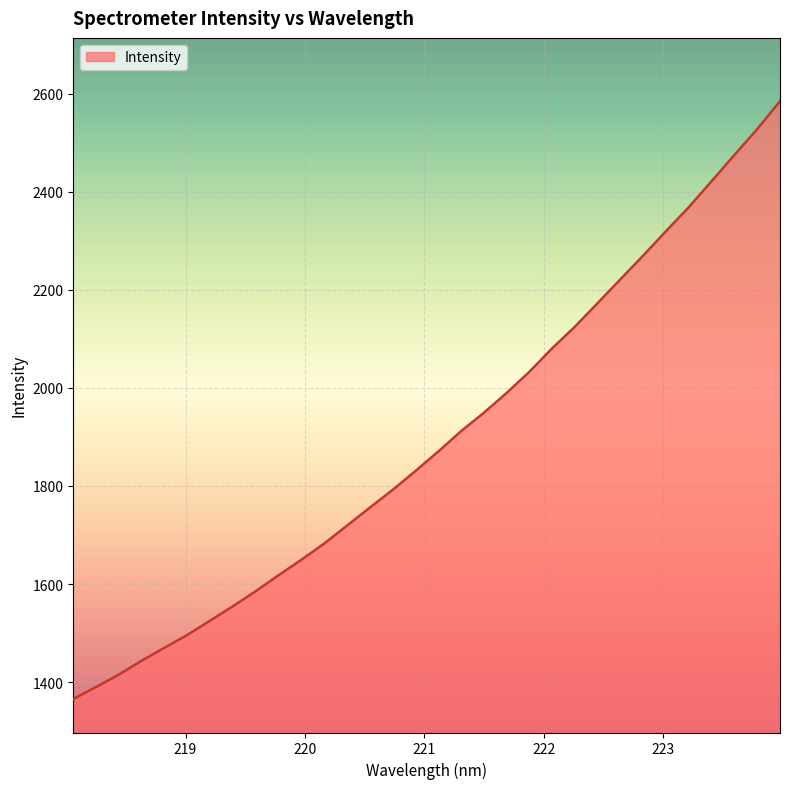

Count the number of categories in the chart.

32